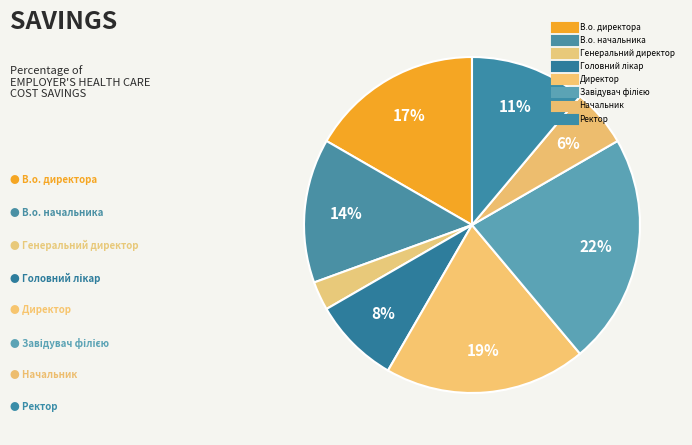

What is the largest slice in the pie chart?

Завідувач філією